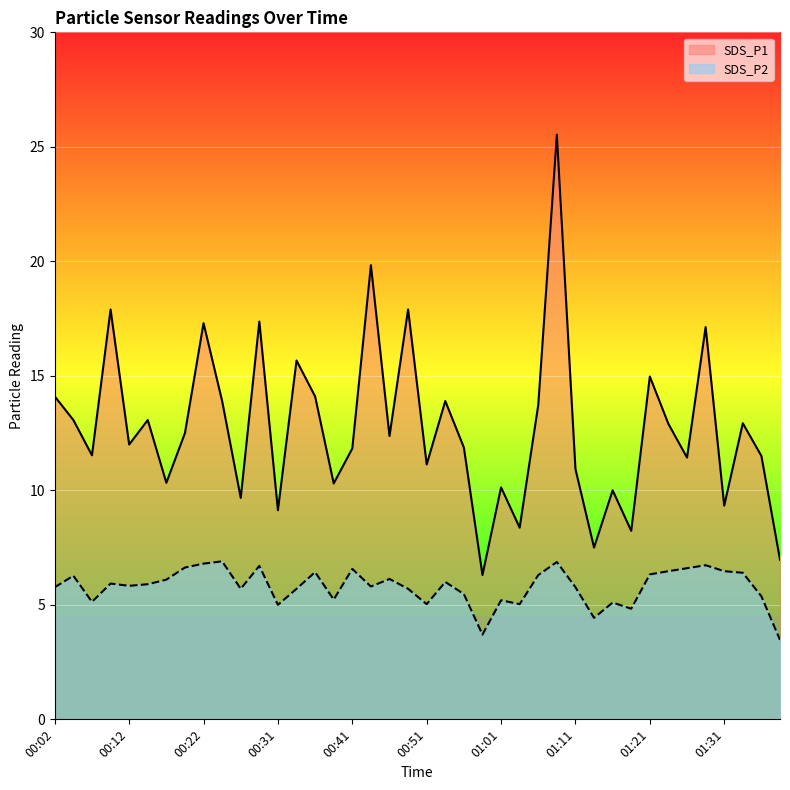

True or false: SDS_P1 and SDS_P2 cross at least once.

False